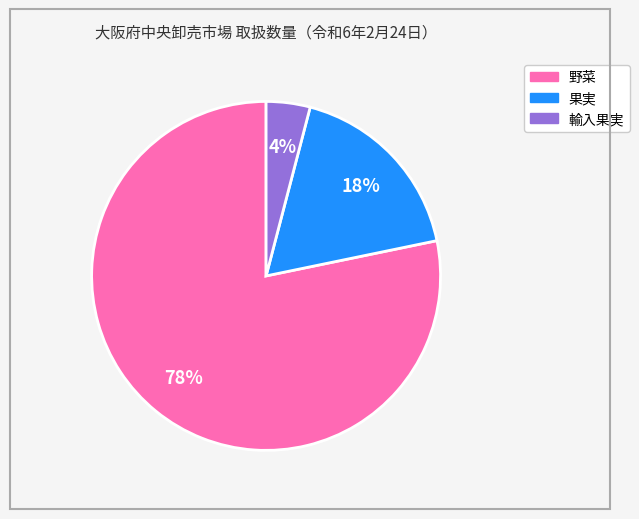

Is the sum of 野菜 and 果実 greater than half?

Yes